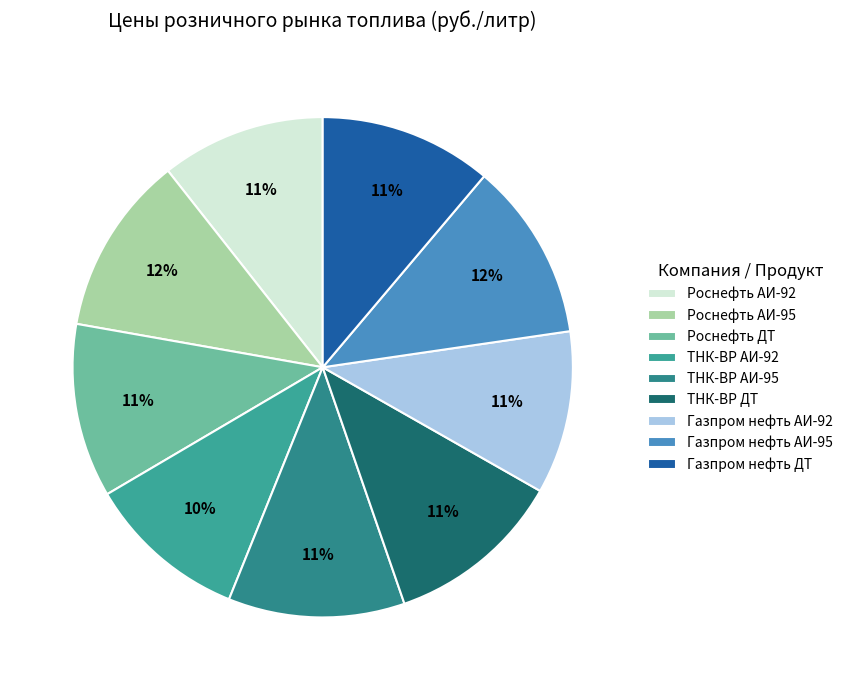

Count the number of slices in the pie.

9